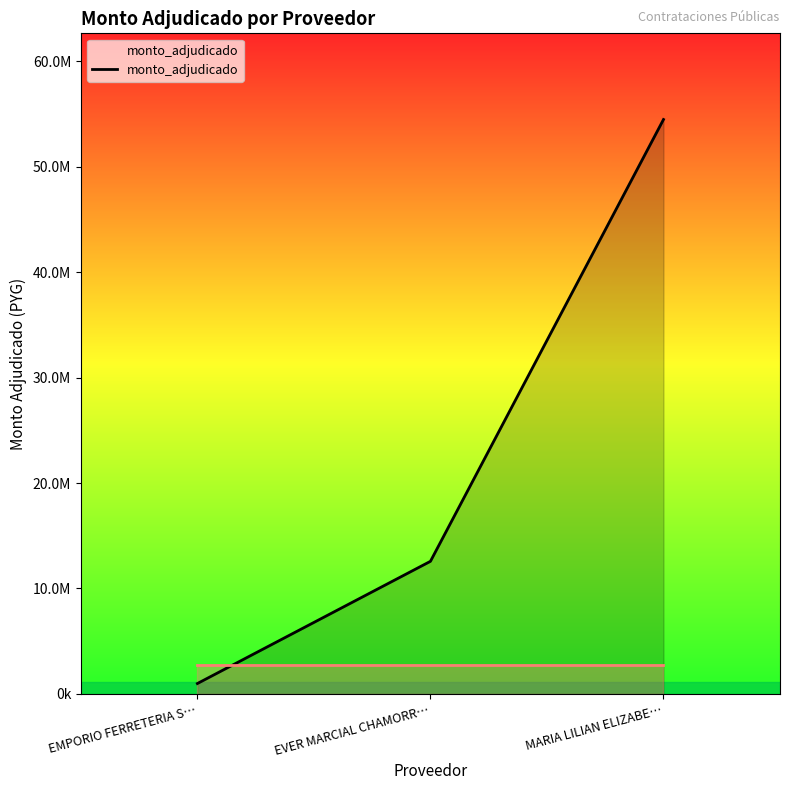

Is this an area chart (filled region under the line)?

Yes